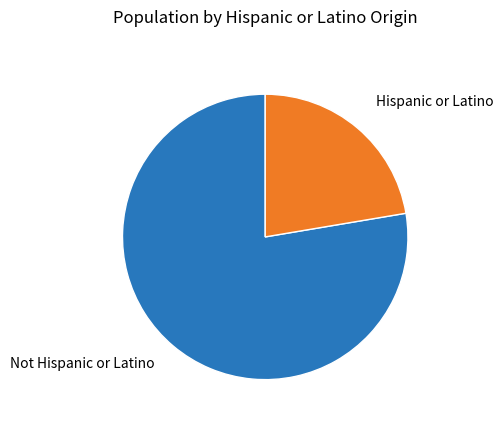

Is there a majority slice in this chart?

Yes